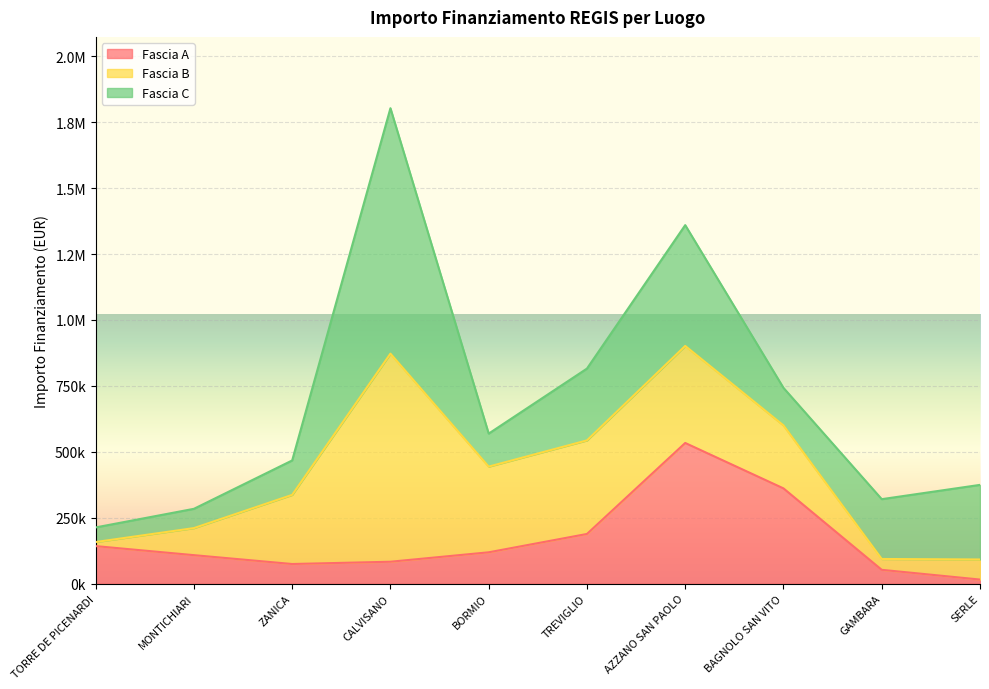

List the series in order of their peak value, lowest first.

Fascia A, Fascia B, Fascia C